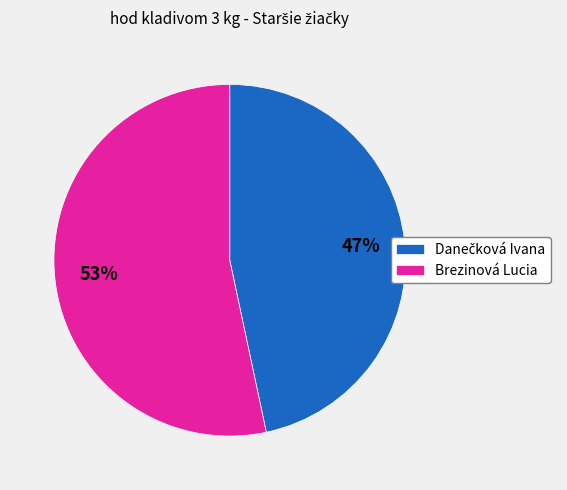

What is the largest slice in the pie chart?

Brezinová Lucia